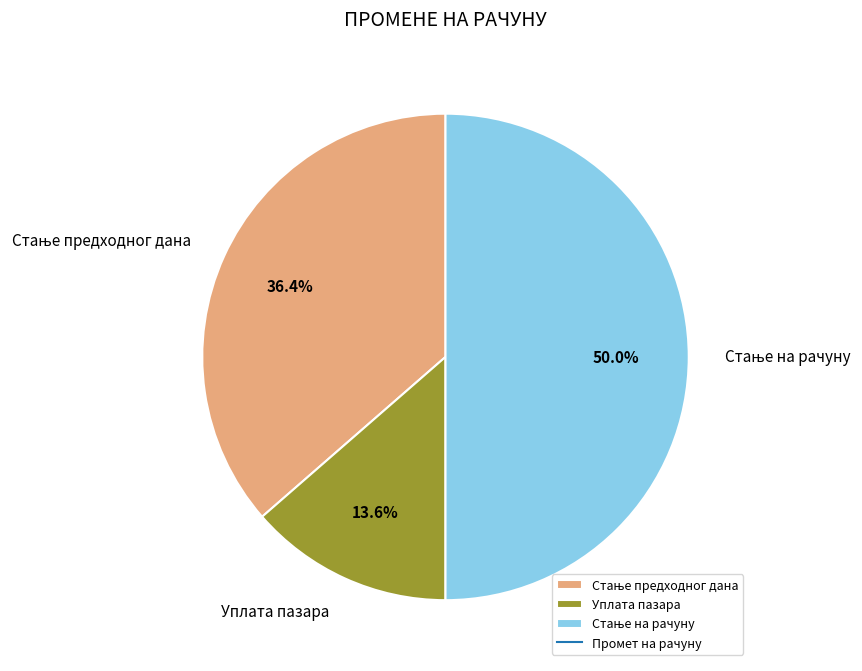

Which slice is the smallest?

Уплата пазара